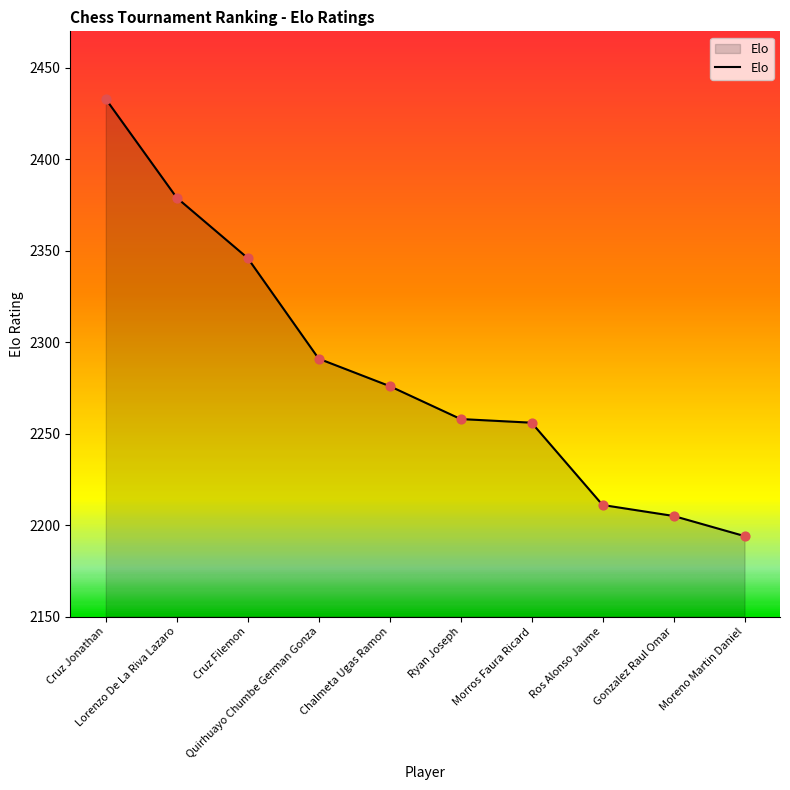

What is the change in value from Morros Faura Ricard to Ros Alonso Jaume?

-45